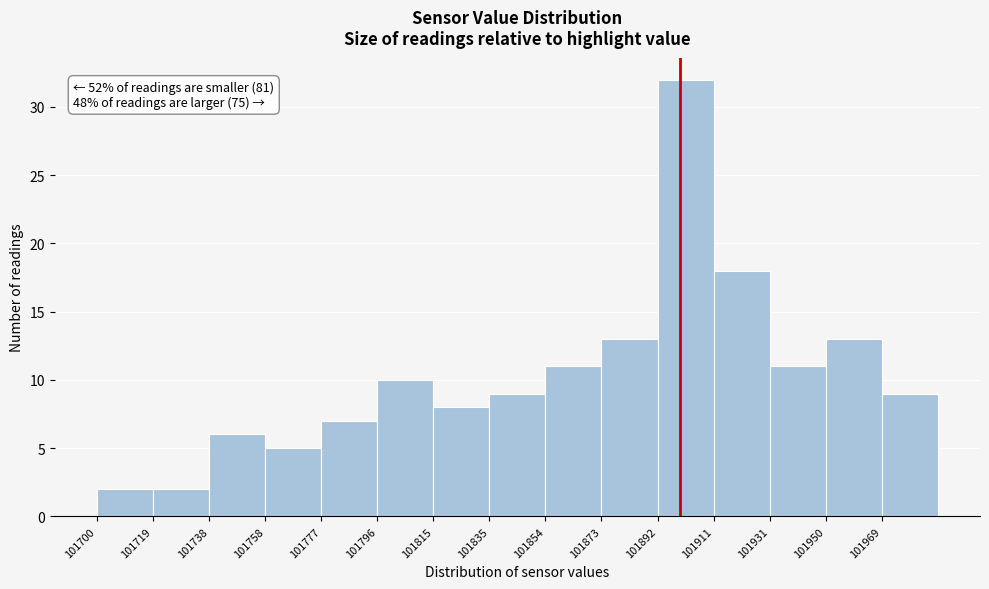

Which range on the x-axis has the tallest bar?

101892 to 101912